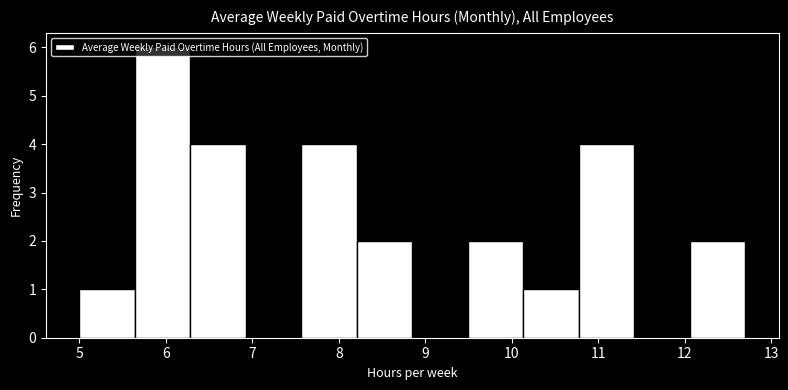

How tall is the bar that spans 7.6 to 8.2 on the x-axis? Neither the bar edges nor the heights are printed on the chart, so give them approximately, as read against the axes.

4